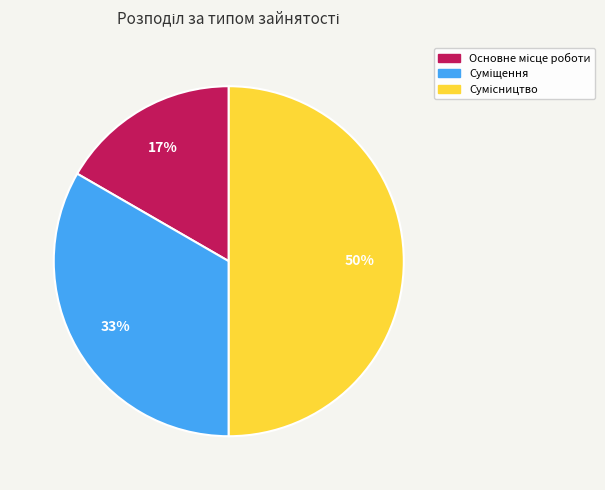

To the nearest percent, what is the average slice percentage?

33%